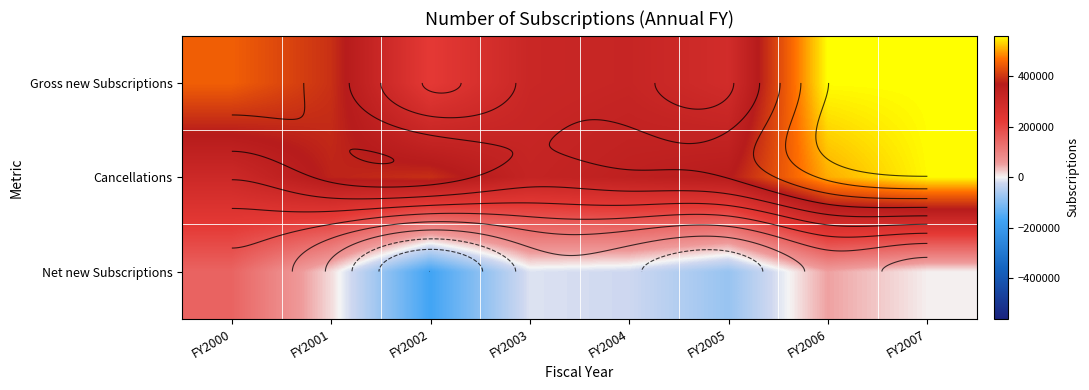

Count the number of categories in the chart.

8